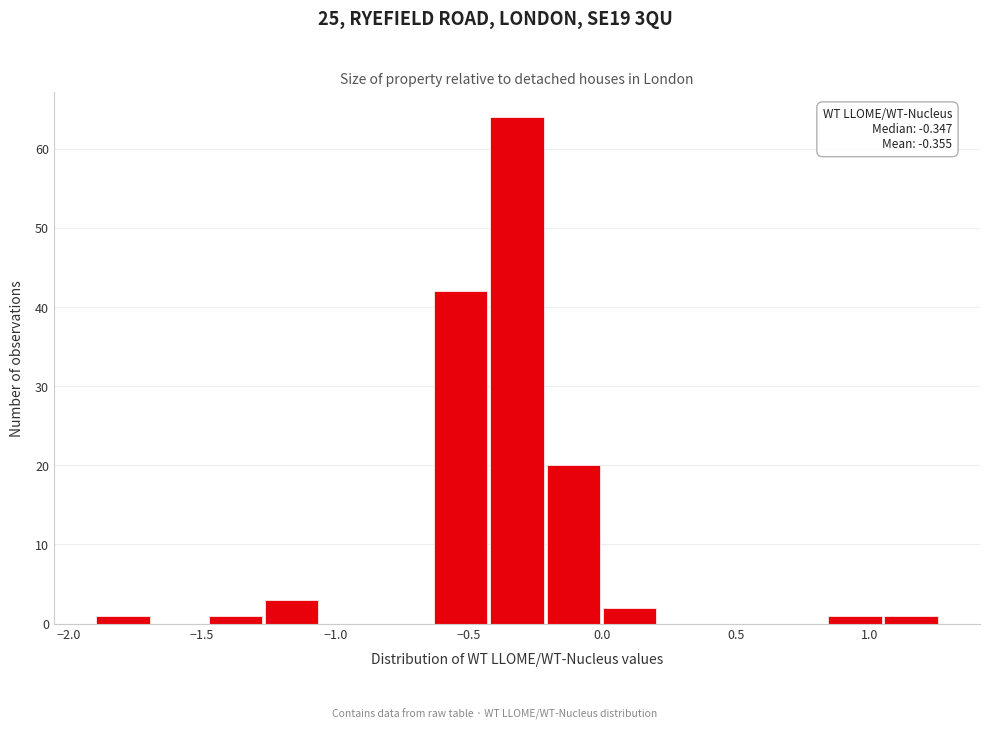

Over which range of the x-axis is the bar tallest?

-0.40 to -0.20